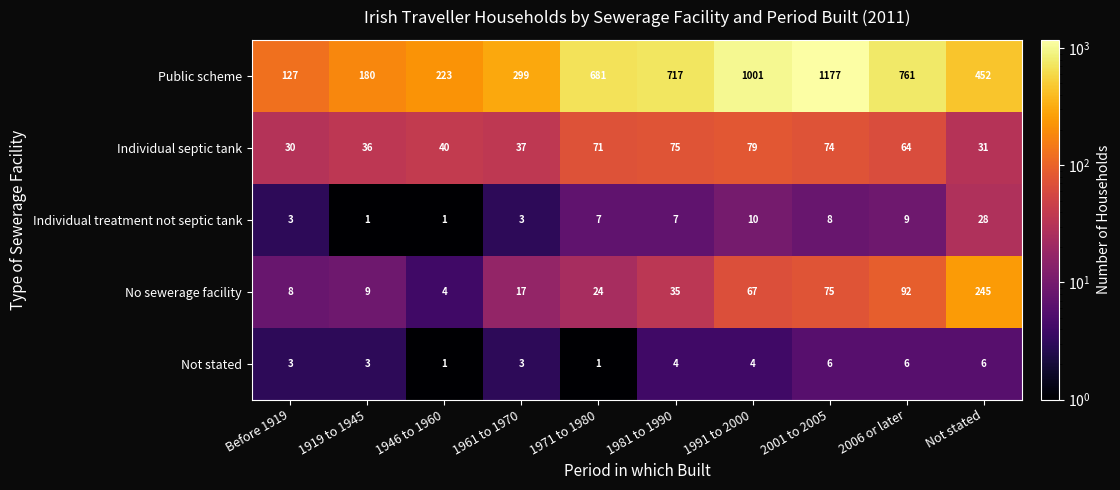

Count the number of data series in this chart.

5